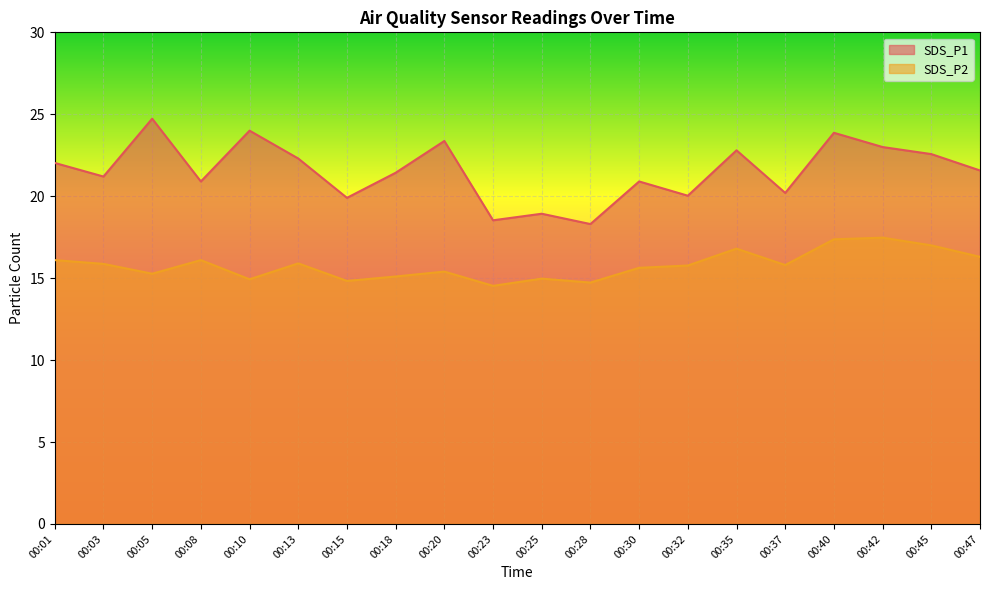

Which series has the widest spread of values?

SDS_P1